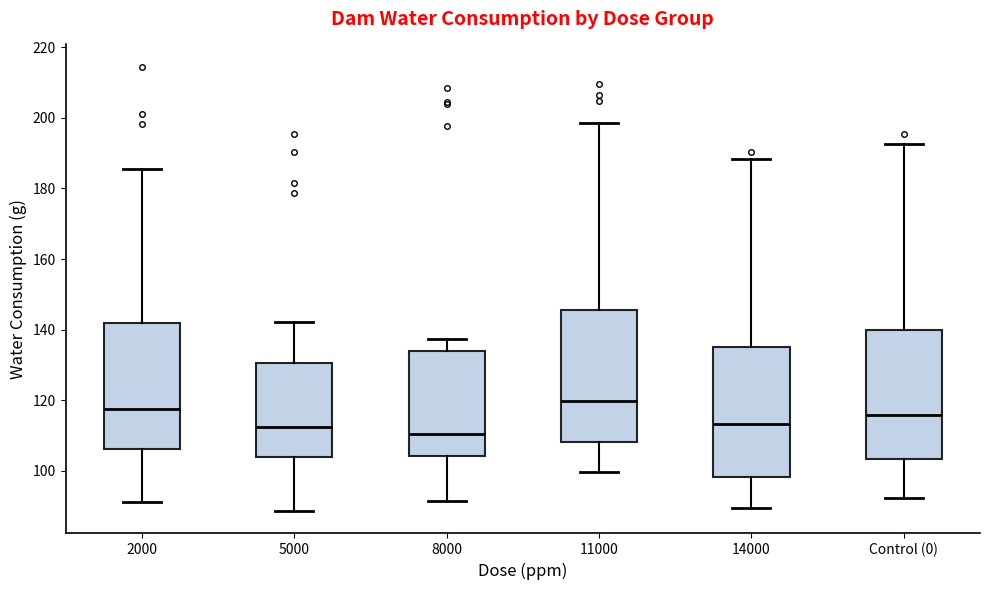

Where does the lower whisker of the box for 5000 end on the y-axis? The values are not printed on the chart, so give them approximately, as read against the axis.

88